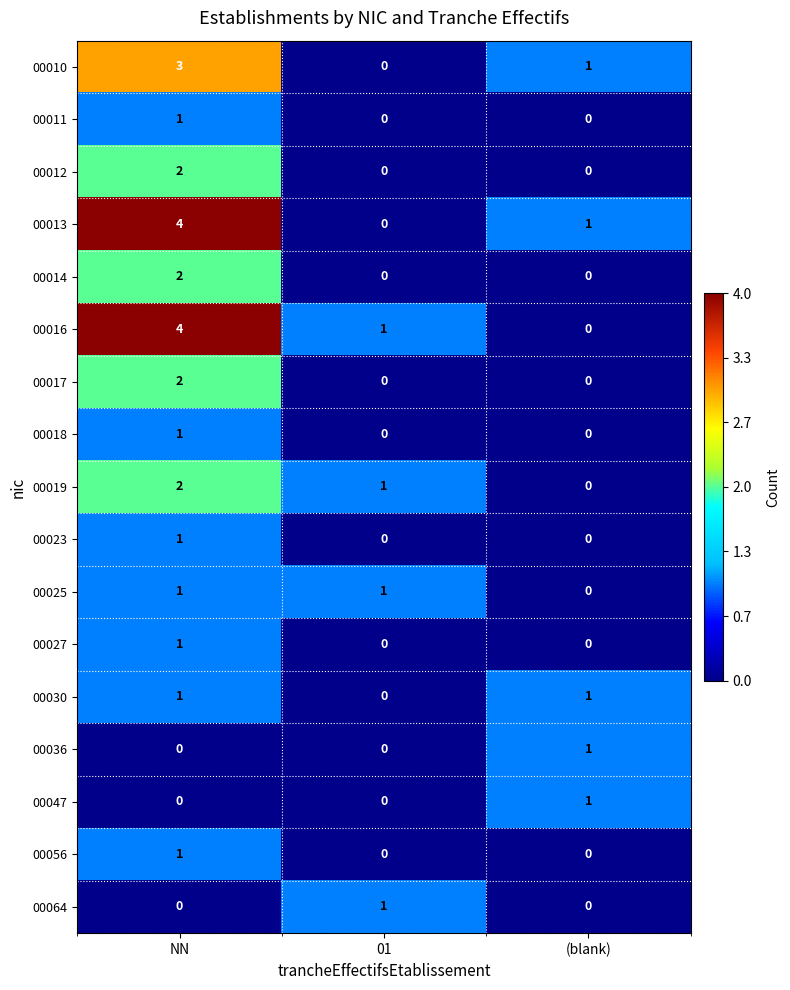

Count the number of data series in this chart.

17